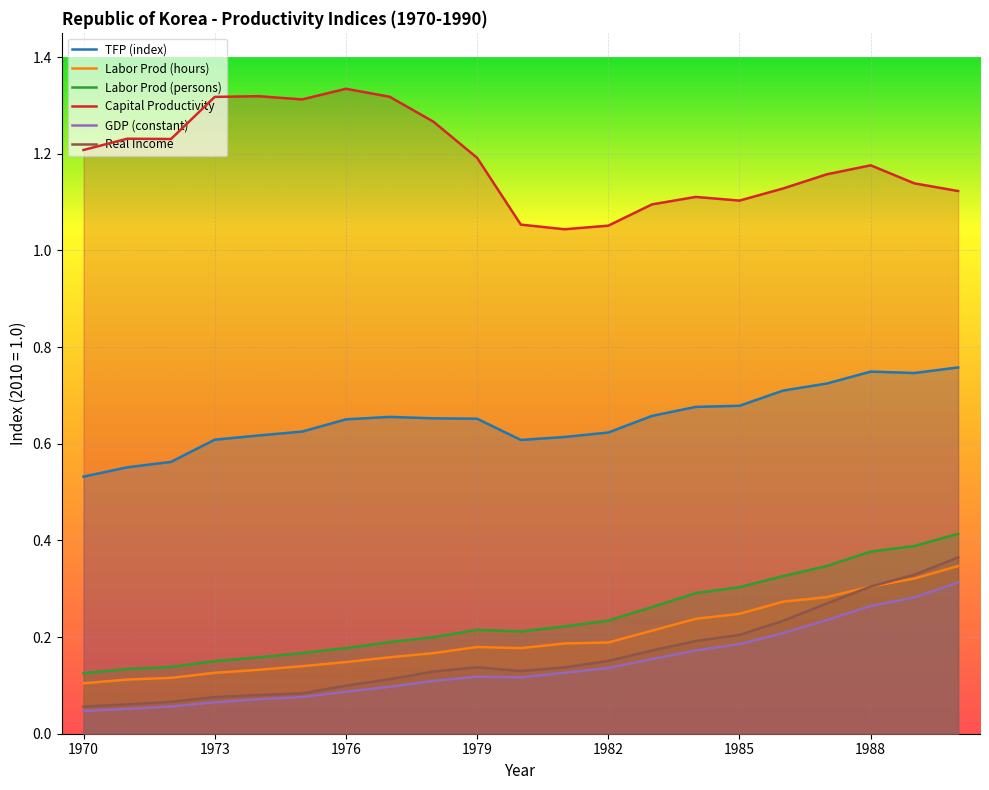

True or false: GDP (constant) and Real Income cross at least once.

False